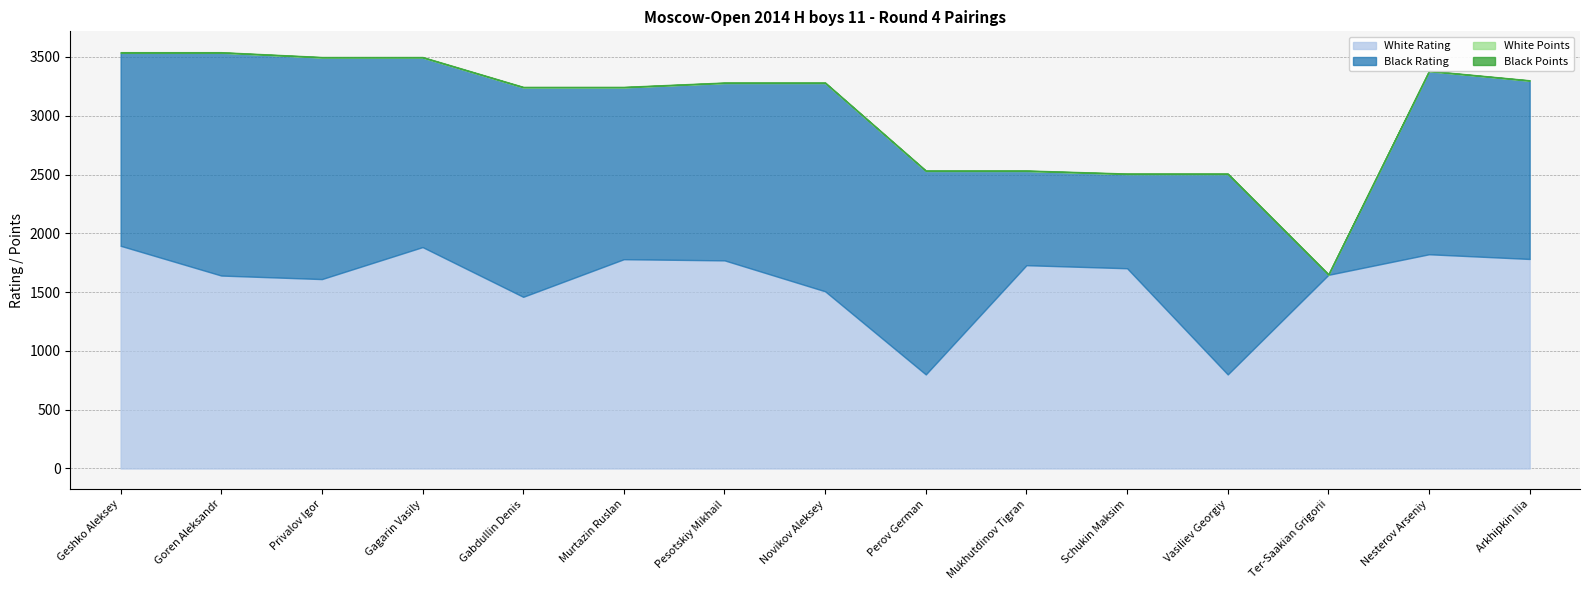

What is the sum of the White Points values at Goren Aleksandr and Pesotskiy Mikhail?

6.0